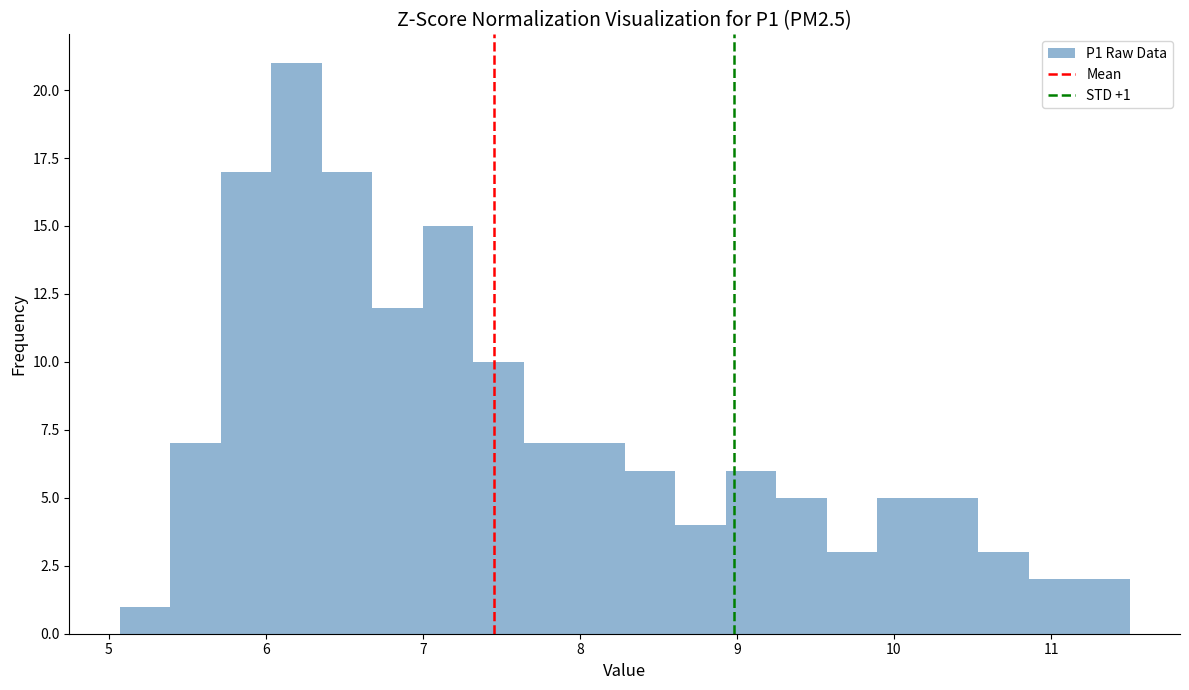

Around what value on the x-axis is the tallest bar? Give the approximate position of its centre, as read against the axis.

6.2